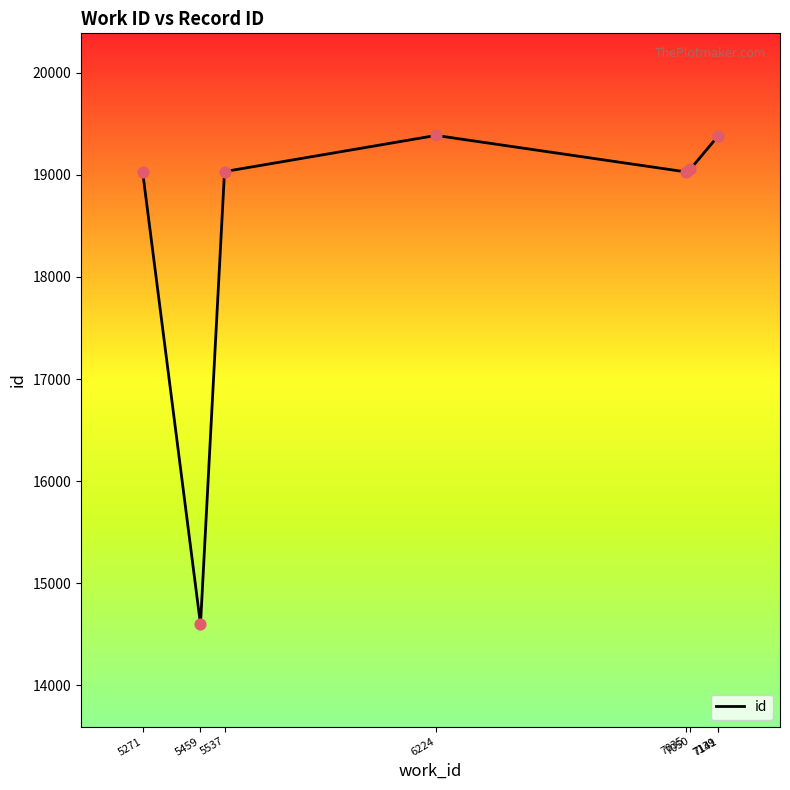

What is the ratio of the value at 5271 to the value at 7141?

1.0